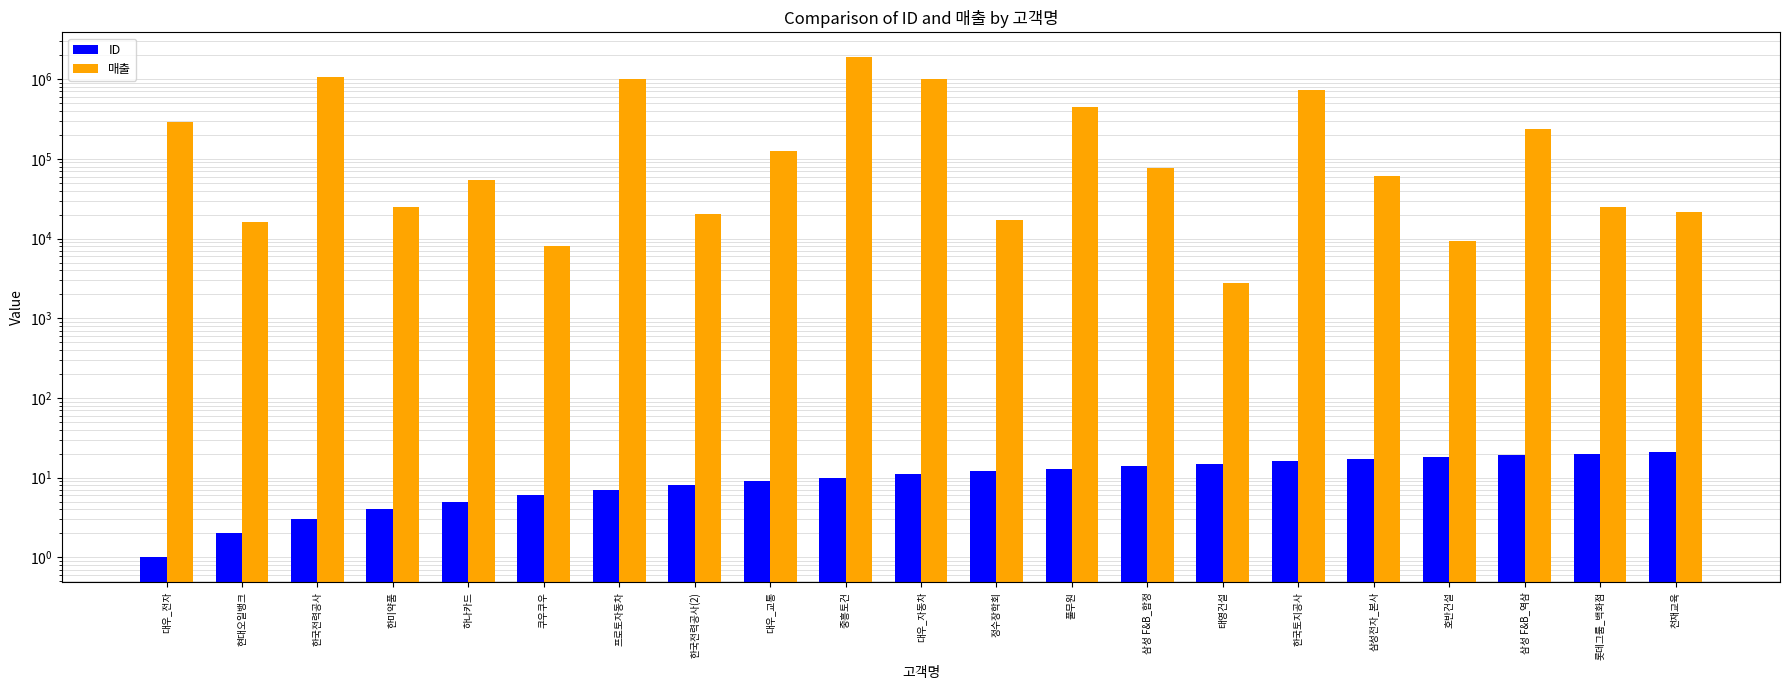

Reading left to right, extract all data points from this chart.

ID: 1	2	3	4	5	6	7	8	9	10	11	12	13	14	15	16	17	18	19	20	21
매출: 288200	16100	1053300	24600	53700	8000	997900	20400	126400	1876800	1002600	17100	448800	75700	2800	732500	61100	9400	234800	25000	21400